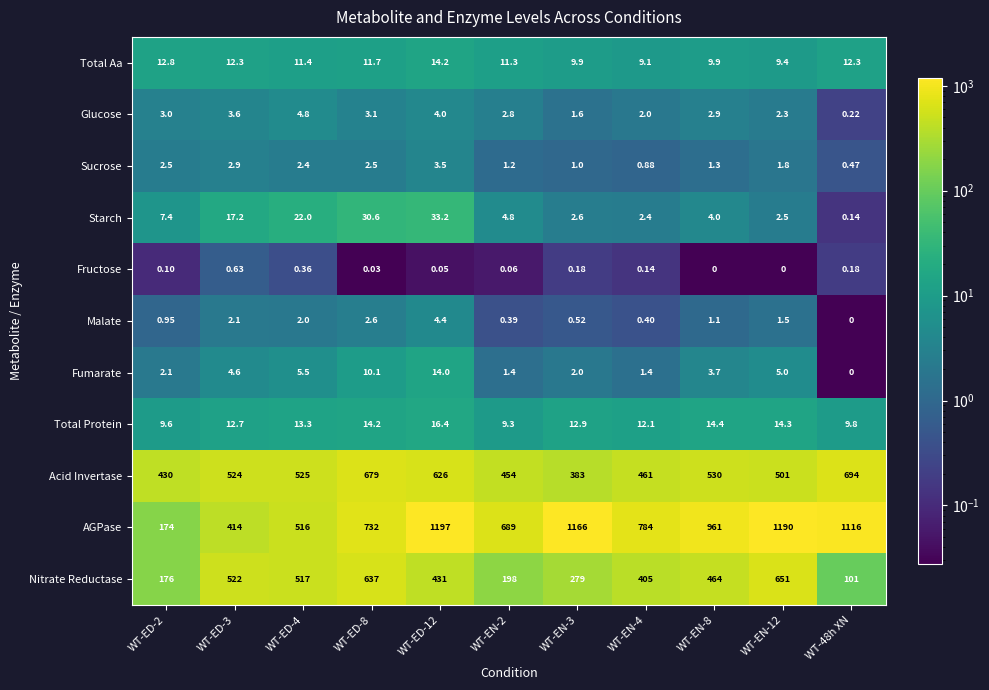

Which series has the largest total across all categories?

AGPase